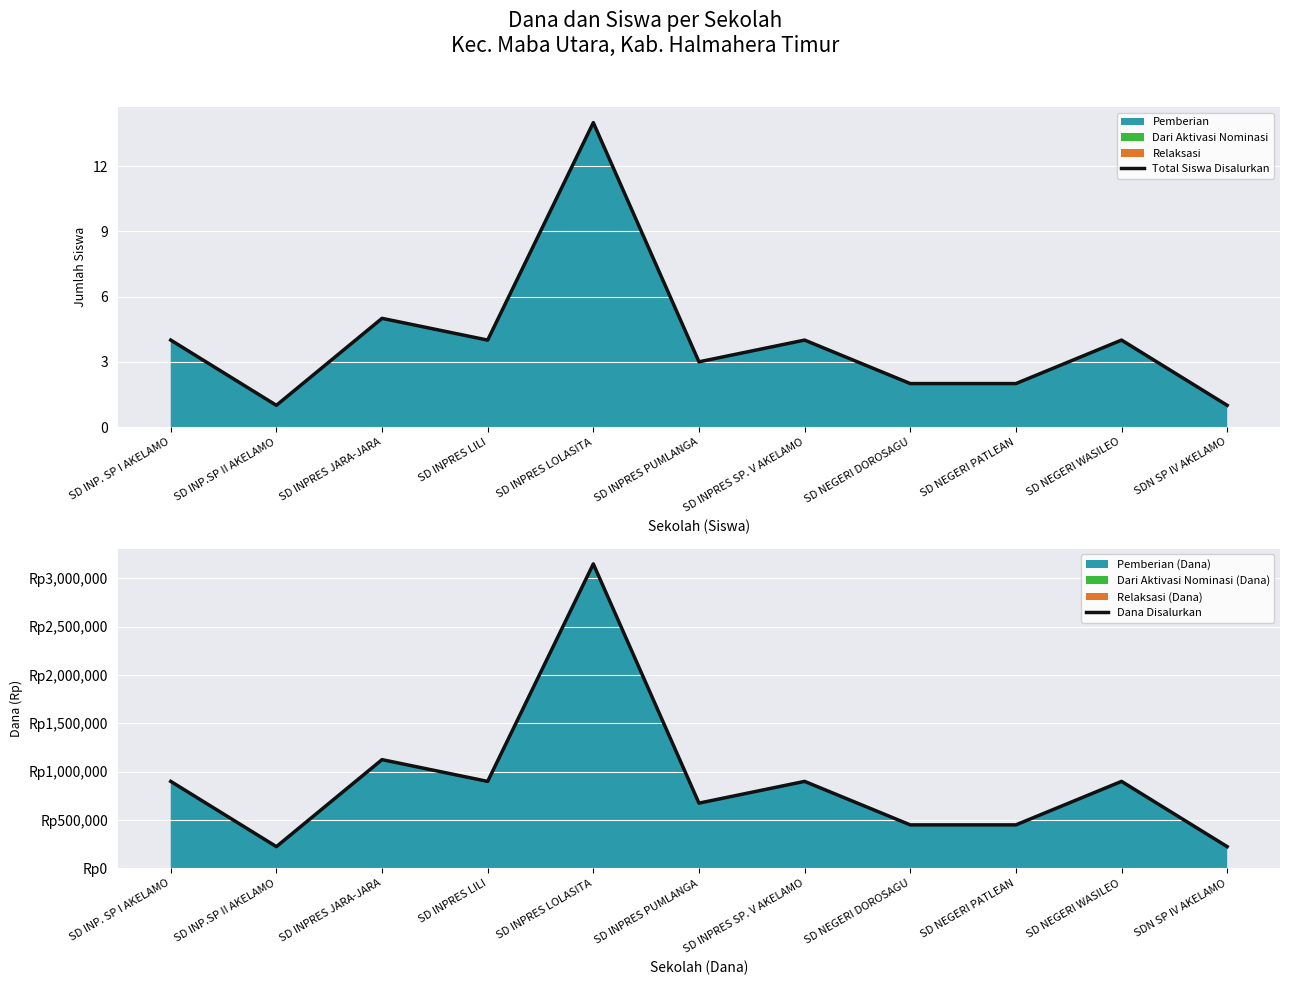

How many data points in Dana Disalurkan are above 900000?

2